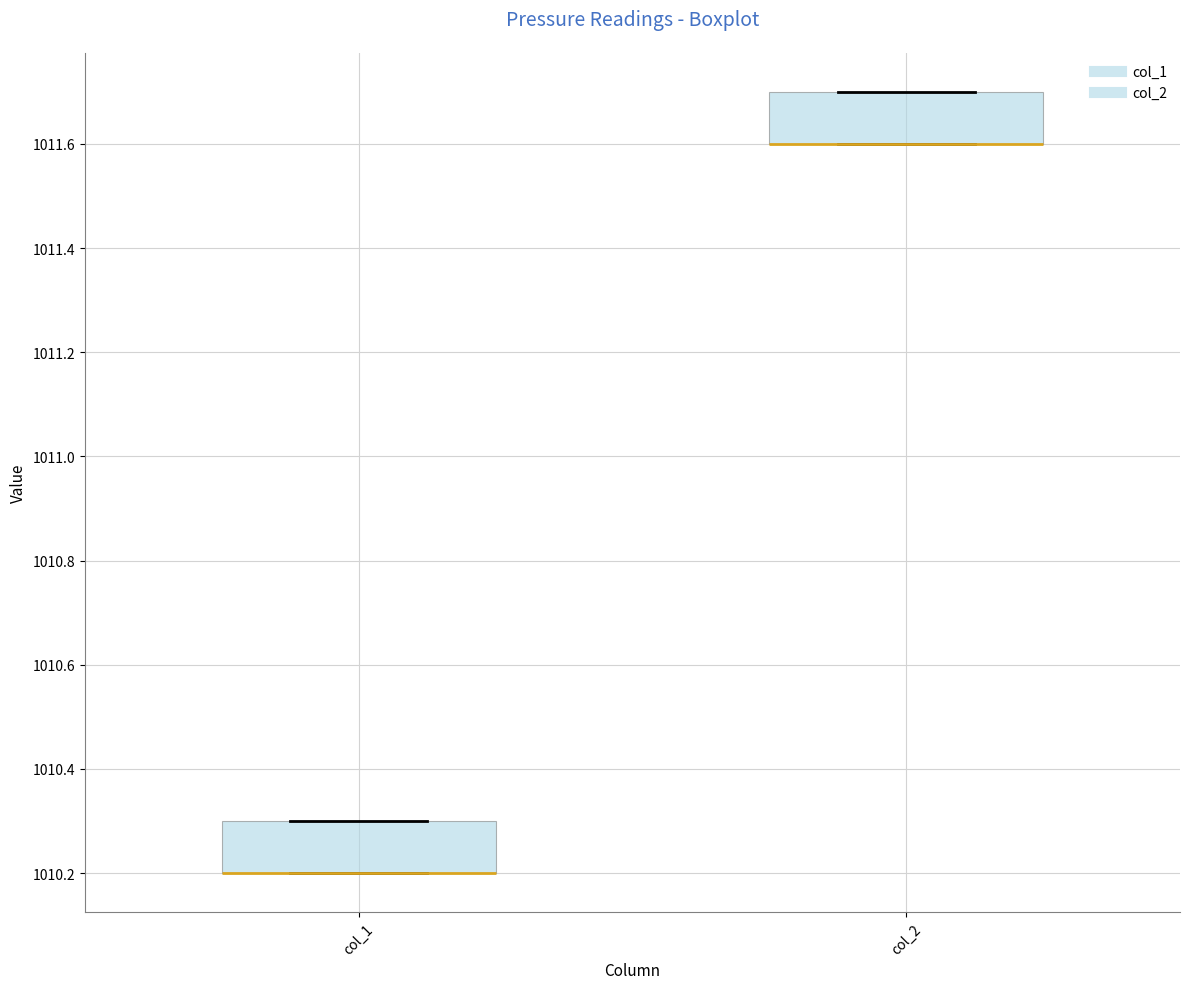

Reading left to right, read every box against the y-axis: the position of its median line, the range the box covers, and the ends of its whiskers. The values are not printed on the chart, so give them approximately, as read against the axis.

col_1: median 1010.2 (drawn on the box's lower edge), box 1010.2 to 1010.3, whiskers 1010.2 to 1010.3
col_2: median 1011.6 (drawn on the box's lower edge), box 1011.6 to 1011.7, whiskers 1011.6 to 1011.7